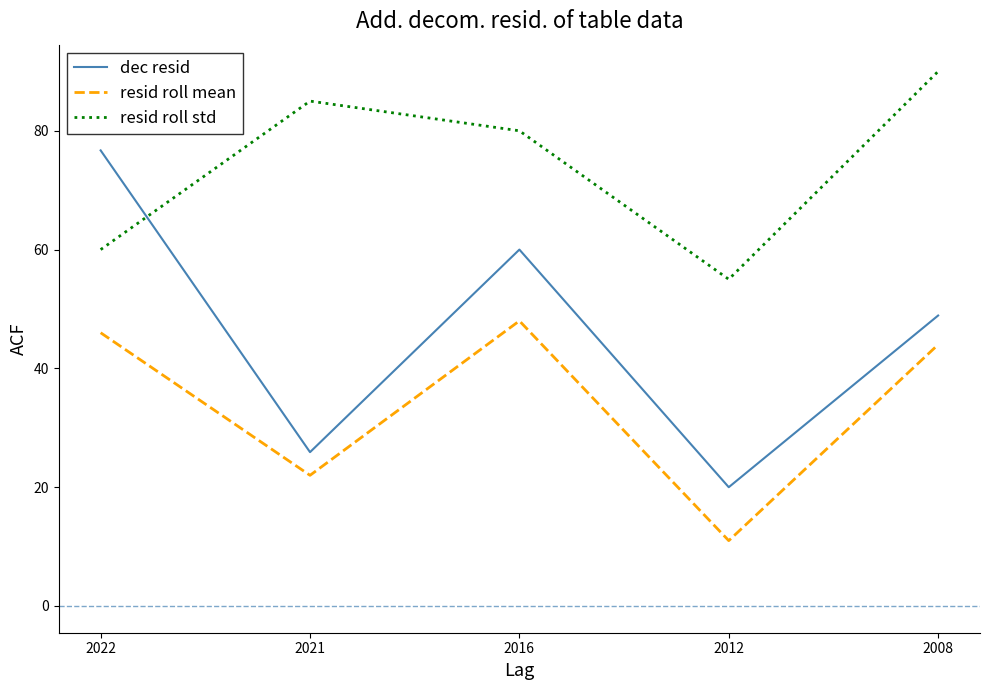

Does the chart have visible grid lines?

No